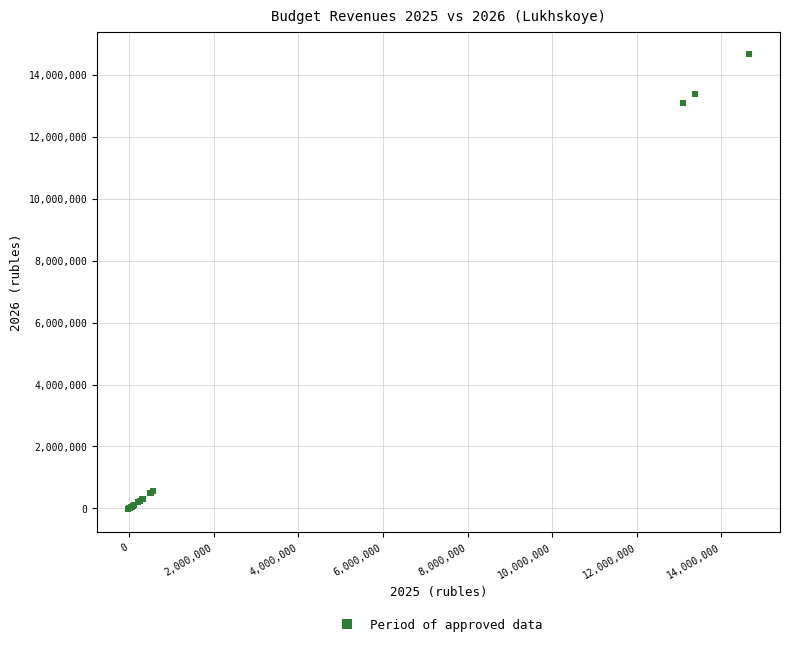

What Y value in the scatter plot is closest to 7313924?

13094200